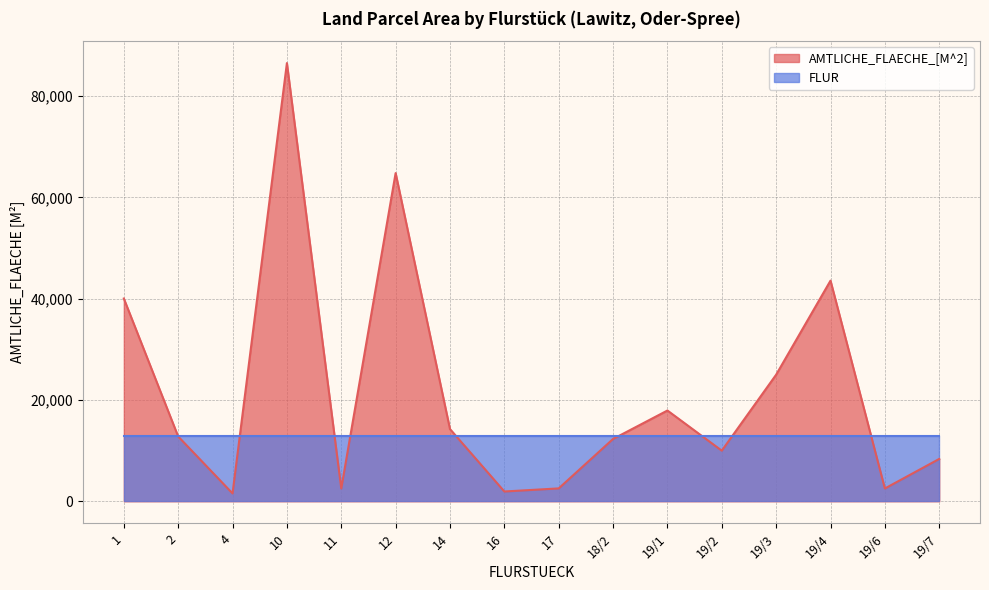

True or false: the data has more than 0 interior local peaks.

True